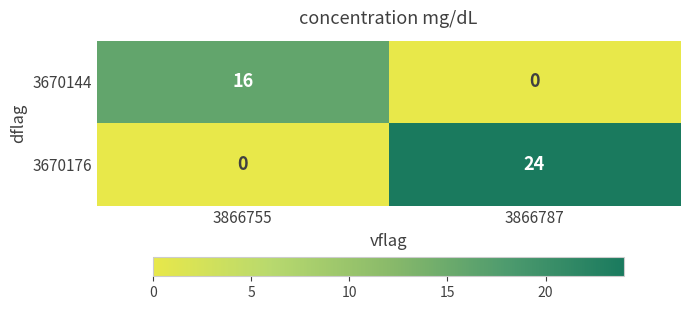

List the series in order of their peak value, highest first.

3670176, 3670144